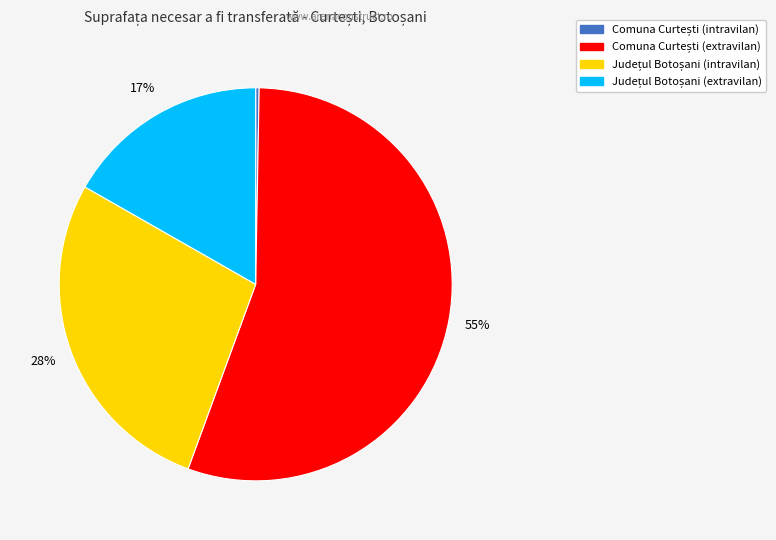

Is there any slice that represents more than half of the pie?

Yes